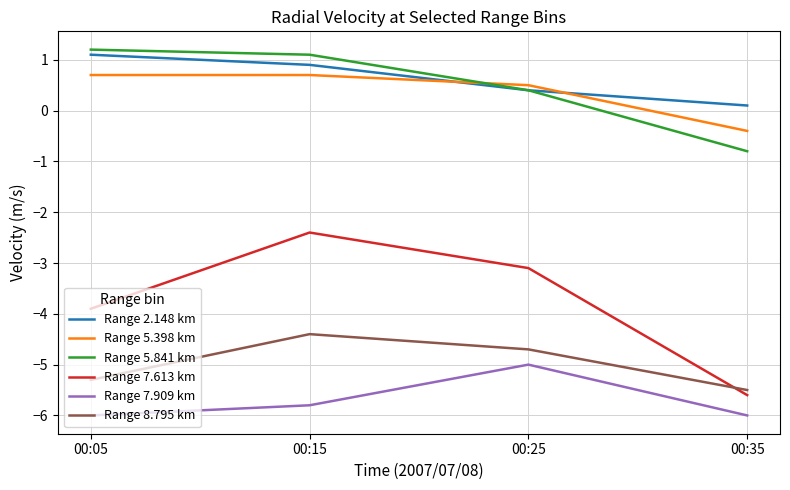

Reading left to right, list all the values displayed in this chart.

Range 2.148 km: 00:05=1.1	00:15=0.9	00:25=0.4	00:35=0.1
Range 5.398 km: 00:05=0.7	00:15=0.7	00:25=0.5	00:35=-0.4
Range 5.841 km: 00:05=1.2	00:15=1.1	00:25=0.4	00:35=-0.8
Range 7.613 km: 00:05=-3.9	00:15=-2.4	00:25=-3.1	00:35=-5.6
Range 7.909 km: 00:05=-6.0	00:15=-5.8	00:25=-5.0	00:35=-6.0
Range 8.795 km: 00:05=-5.3	00:15=-4.4	00:25=-4.7	00:35=-5.5